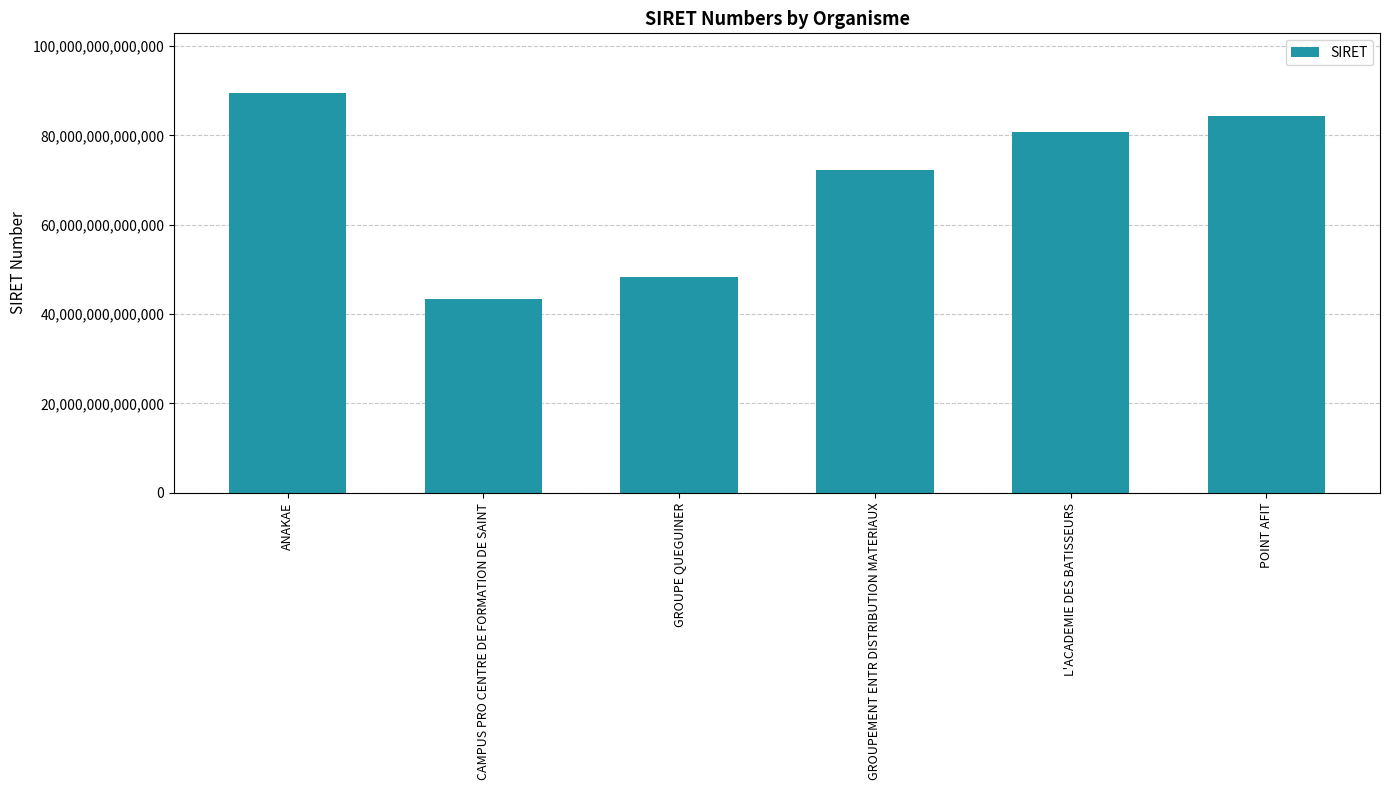

What is the difference between the maximum and minimum values?

46066840700002